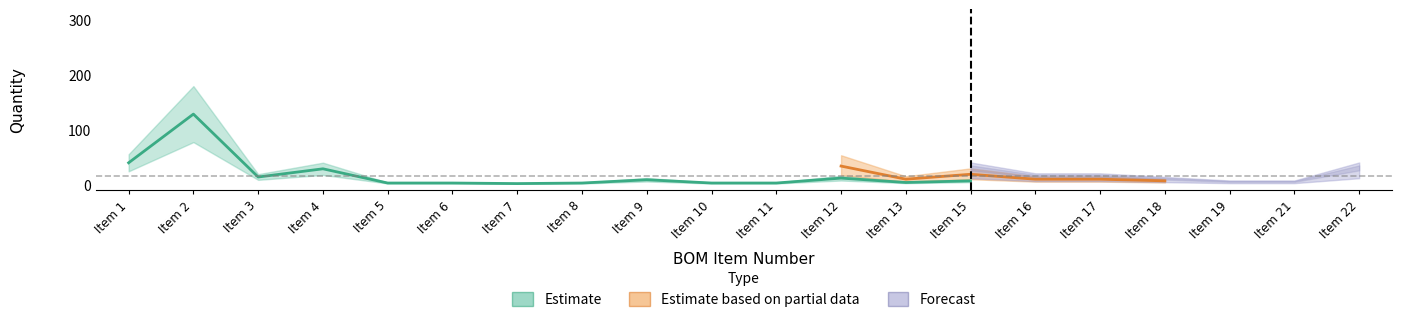

Is this an area chart (filled region under the line)?

No